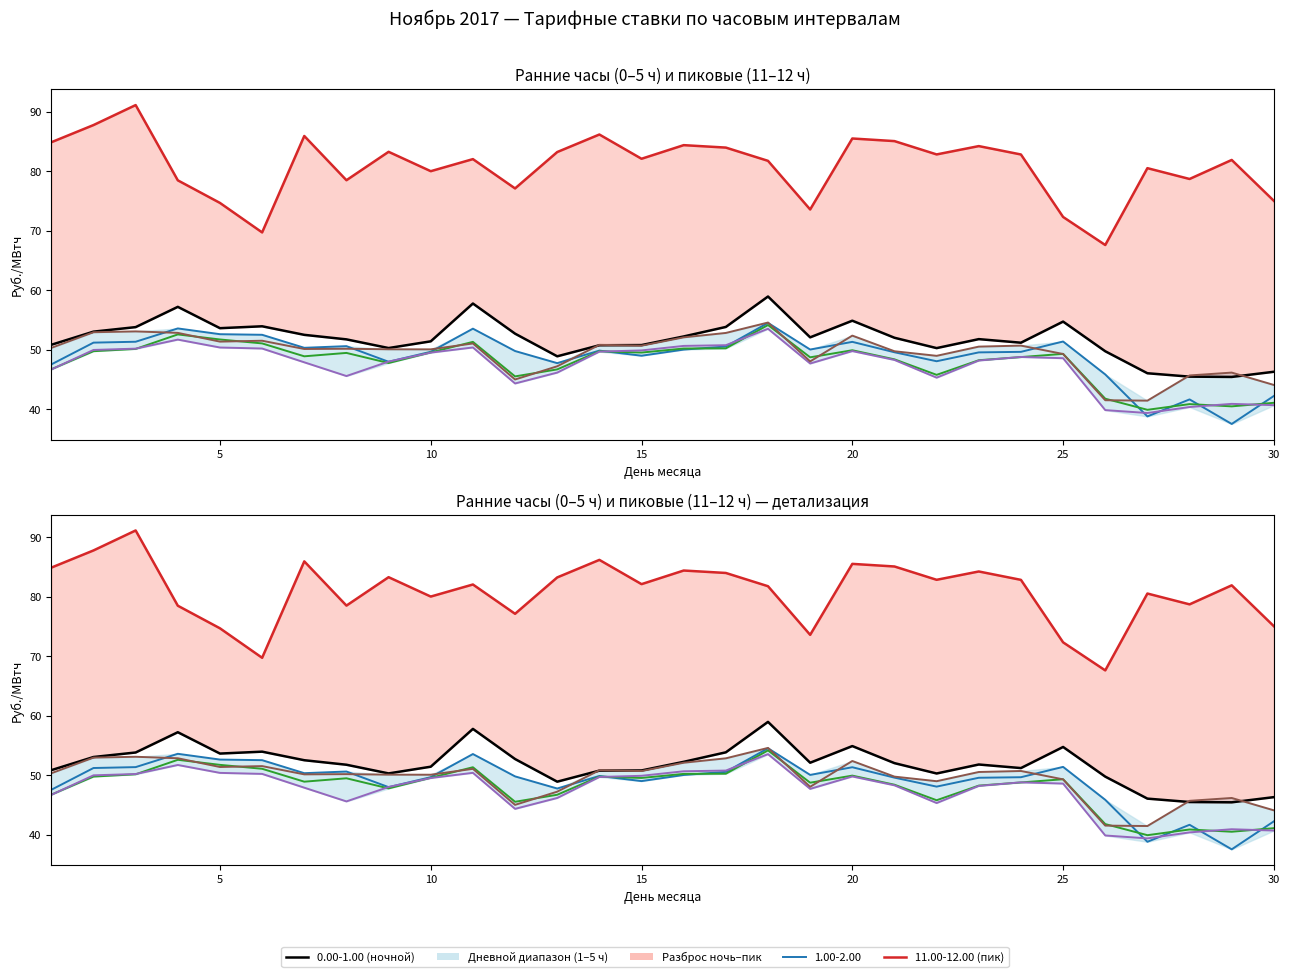

Reading left to right, transcribe all the data shown in this chart.

0.00-1.00: 1=50.8	2=53.0	3=53.8	4=57.2	5=53.6	6=54.0	7=52.5	8=51.8	9=50.3	10=51.4	11=57.8	12=52.7	13=48.9	14=50.8	15=50.8	16=52.2	17=53.8	18=59.0	19=52.1	20=54.9	21=52.0	22=50.3	23=51.8	24=51.2	25=54.7	26=49.8	27=46.0	28=45.5	29=45.4	30=46.3
11.00-12.00: 1=84.9	2=87.8	3=91.2	4=78.5	5=74.7	6=69.7	7=86.0	8=78.5	9=83.3	10=80.0	11=82.1	12=77.1	13=83.3	14=86.2	15=82.1	16=84.4	17=84.0	18=81.8	19=73.6	20=85.5	21=85.1	22=82.9	23=84.3	24=82.8	25=72.3	26=67.6	27=80.5	28=78.7	29=81.9	30=75.0
1.00-2.00: 1=47.5	2=51.2	3=51.4	4=53.6	5=52.6	6=52.5	7=50.3	8=50.6	9=48.0	10=49.7	11=53.5	12=49.8	13=47.8	14=49.9	15=49.0	16=50.0	17=50.5	18=54.5	19=50.0	20=51.3	21=49.6	22=48.1	23=49.6	24=49.6	25=51.4	26=45.9	27=38.8	28=41.6	29=37.5	30=42.2
2.00-3.00: 1=46.7	2=49.8	3=50.1	4=52.6	5=51.7	6=51.1	7=48.9	8=49.5	9=47.8	10=49.5	11=51.3	12=45.5	13=46.7	14=49.8	15=49.5	16=50.2	17=50.2	18=54.2	19=48.7	20=49.9	21=48.4	22=45.8	23=48.2	24=48.8	25=49.3	26=41.8	27=39.9	28=40.9	29=40.5	30=41.1
3.00-4.00: 1=46.7	2=50.0	3=50.2	4=51.7	5=50.4	6=50.2	7=47.9	8=45.6	9=48.0	10=49.5	11=50.4	12=44.3	13=46.2	14=49.7	15=49.9	16=50.6	17=50.8	18=53.5	19=47.7	20=49.8	21=48.3	22=45.3	23=48.2	24=48.8	25=48.6	26=39.9	27=39.4	28=40.4	29=40.9	30=40.7
4.00-5.00: 1=50.3	2=53.0	3=53.1	4=52.8	5=51.4	6=51.5	7=50.1	8=50.2	9=50.1	10=50.1	11=51.1	12=45.0	13=47.2	14=50.8	15=50.7	16=52.1	17=52.8	18=54.6	19=48.0	20=52.4	21=49.8	22=49.0	23=50.5	24=50.7	25=49.3	26=41.5	27=41.4	28=45.7	29=46.2	30=44.1